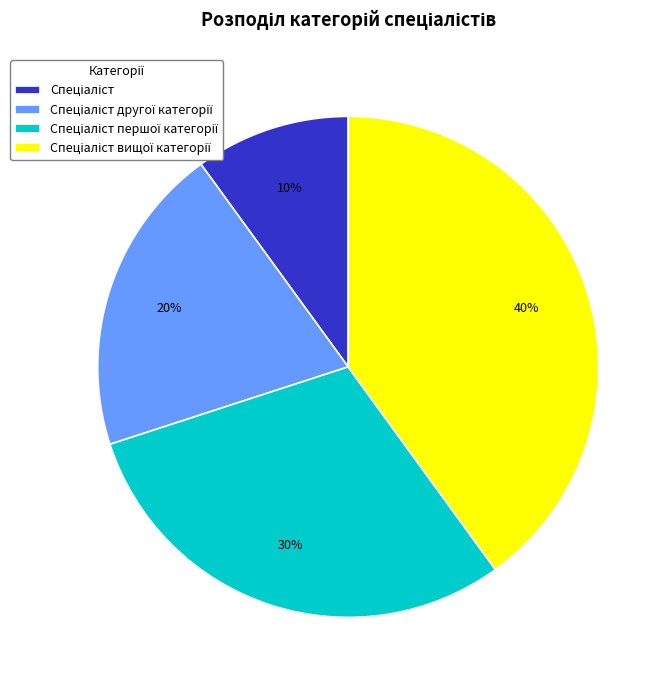

To the nearest percent, what is the average slice percentage?

25%